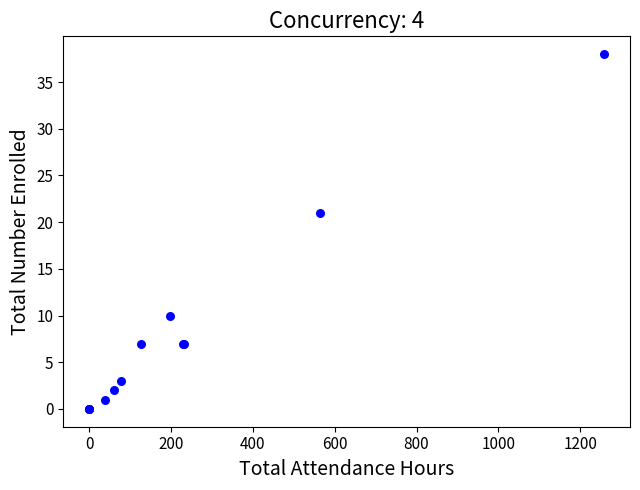

What Y value in the scatter plot is closest to 19?

21